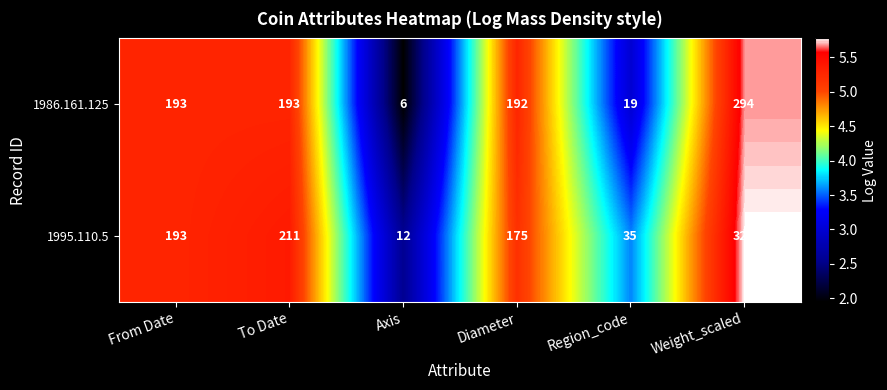

How many data points in 1986.161.125 are less than 193?

3